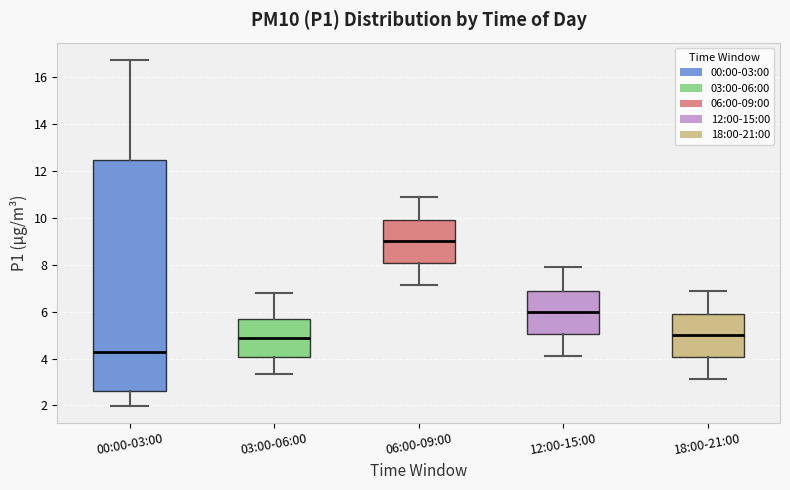

Reading left to right, read every box against the y-axis: the position of its median line, the range the box covers, and the ends of its whiskers. The values are not printed on the chart, so give them approximately, as read against the axis.

00:00-03:00: median 4.2, box 2.6 to 12.4, whiskers 2.0 to 16.8
03:00-06:00: median 4.8, box 4.0 to 5.6, whiskers 3.4 to 6.8
06:00-09:00: median 9.0, box 8.0 to 9.8, whiskers 7.2 to 11.0
12:00-15:00: median 6.0, box 5.0 to 6.8, whiskers 4.2 to 8.0
18:00-21:00: median 5.0, box 4.0 to 5.8, whiskers 3.2 to 7.0